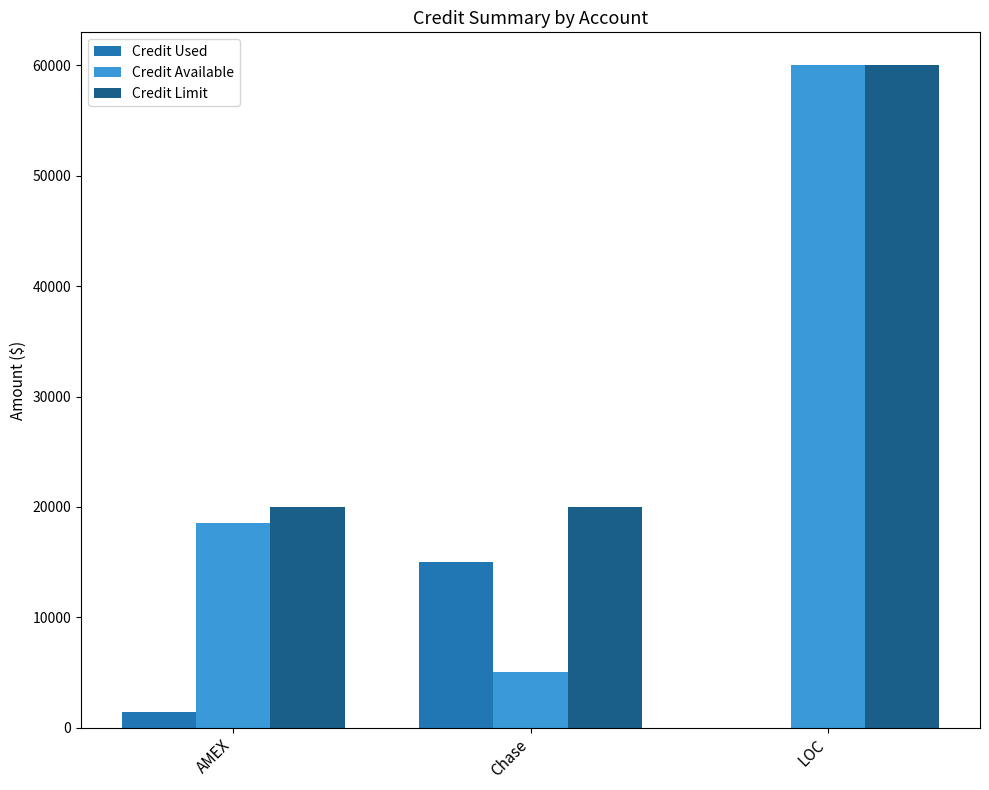

Which series has the largest total across all categories?

Credit Limit